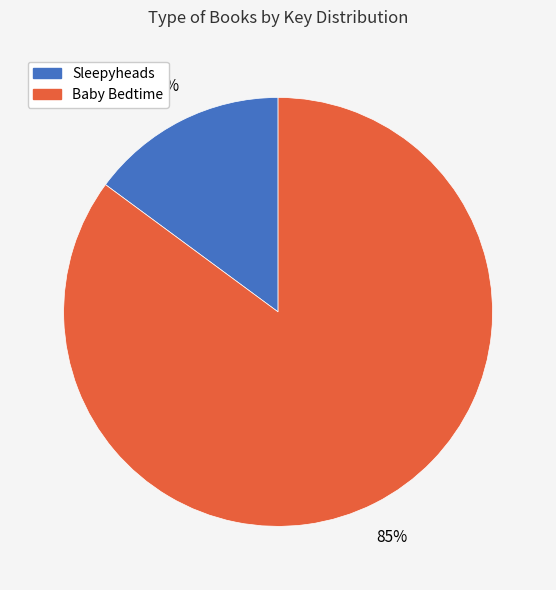

Which slice is the smallest?

Sleepyheads